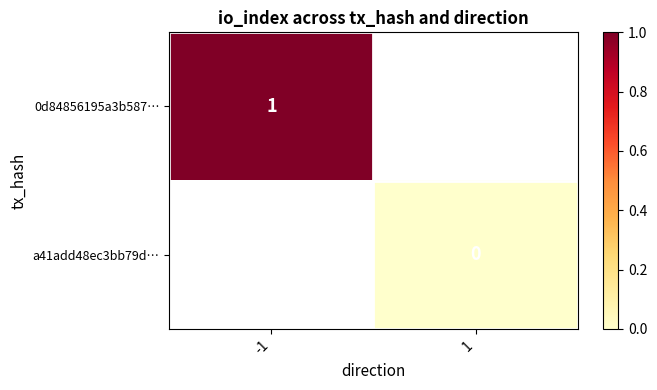

Is the value of a41add48ec3bb79d… at 1 greater than the value of 0d84856195a3b587… at -1?

No